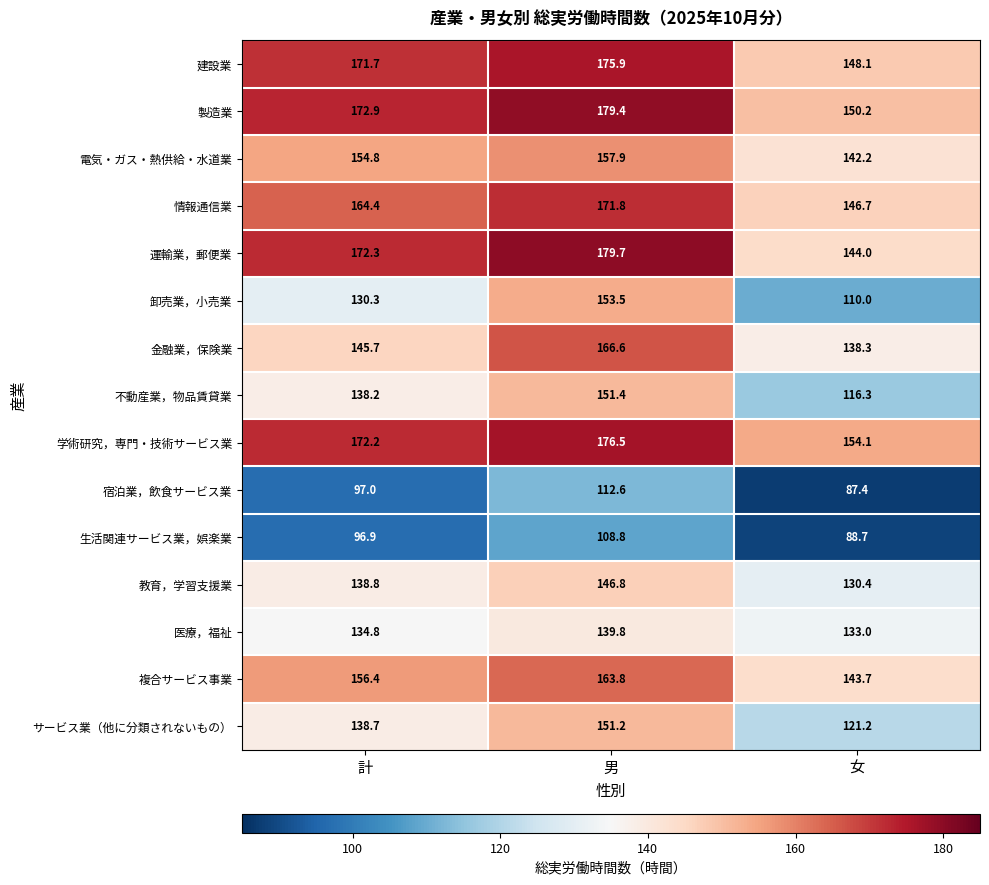

What is the total value across all series at 女?

1954.3